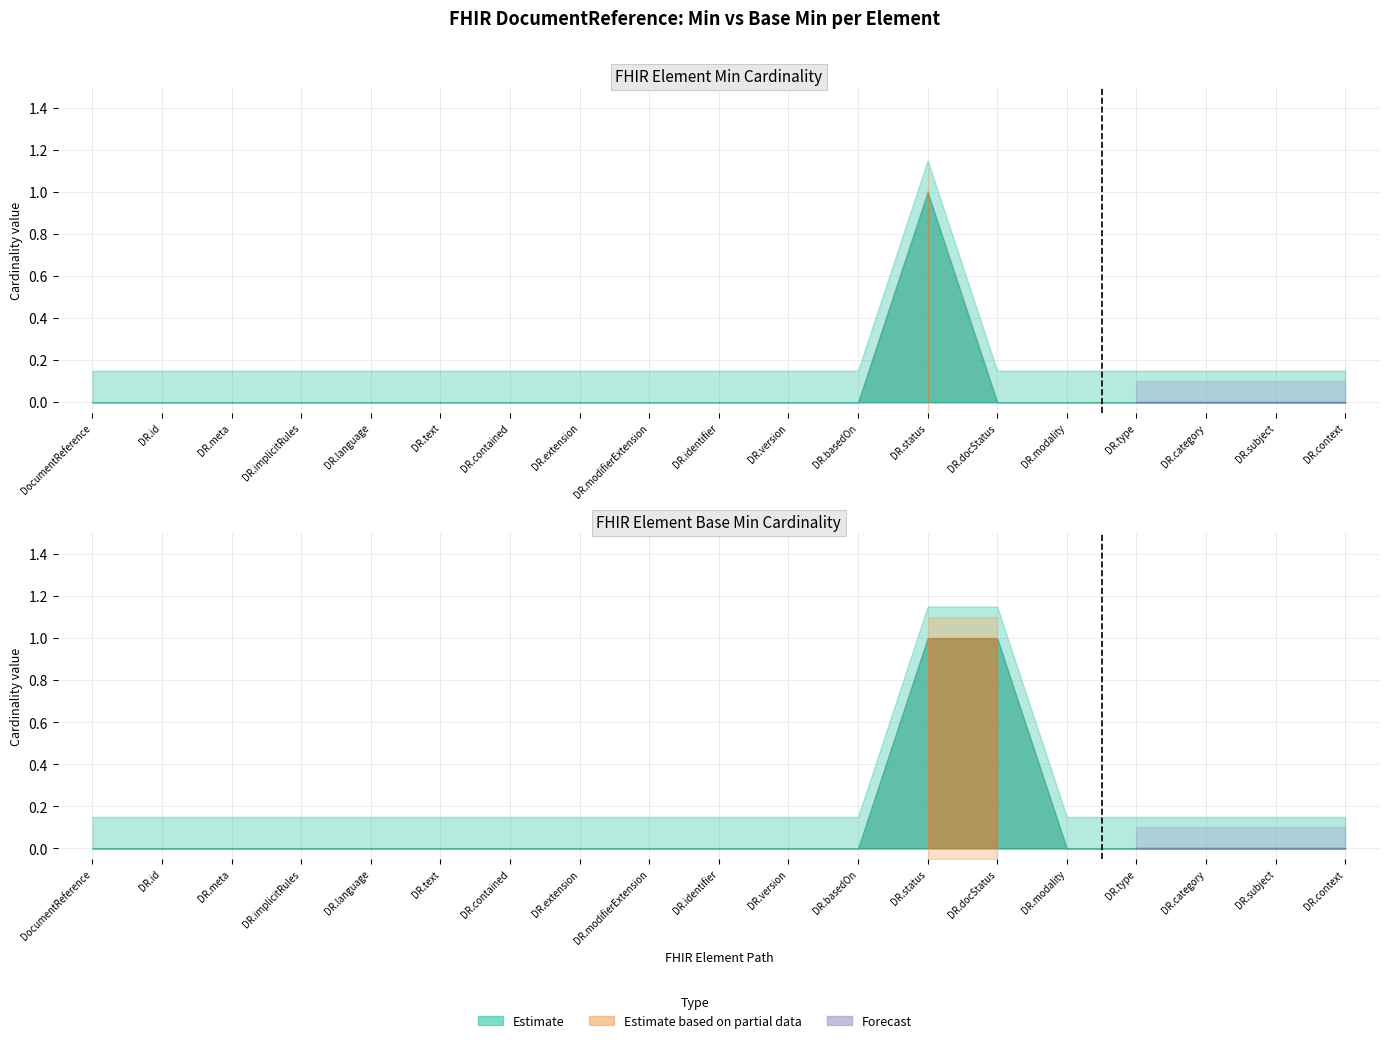

Is the value of Base Min at DocumentReference.context greater than the value of Min at DocumentReference.docStatus?

No